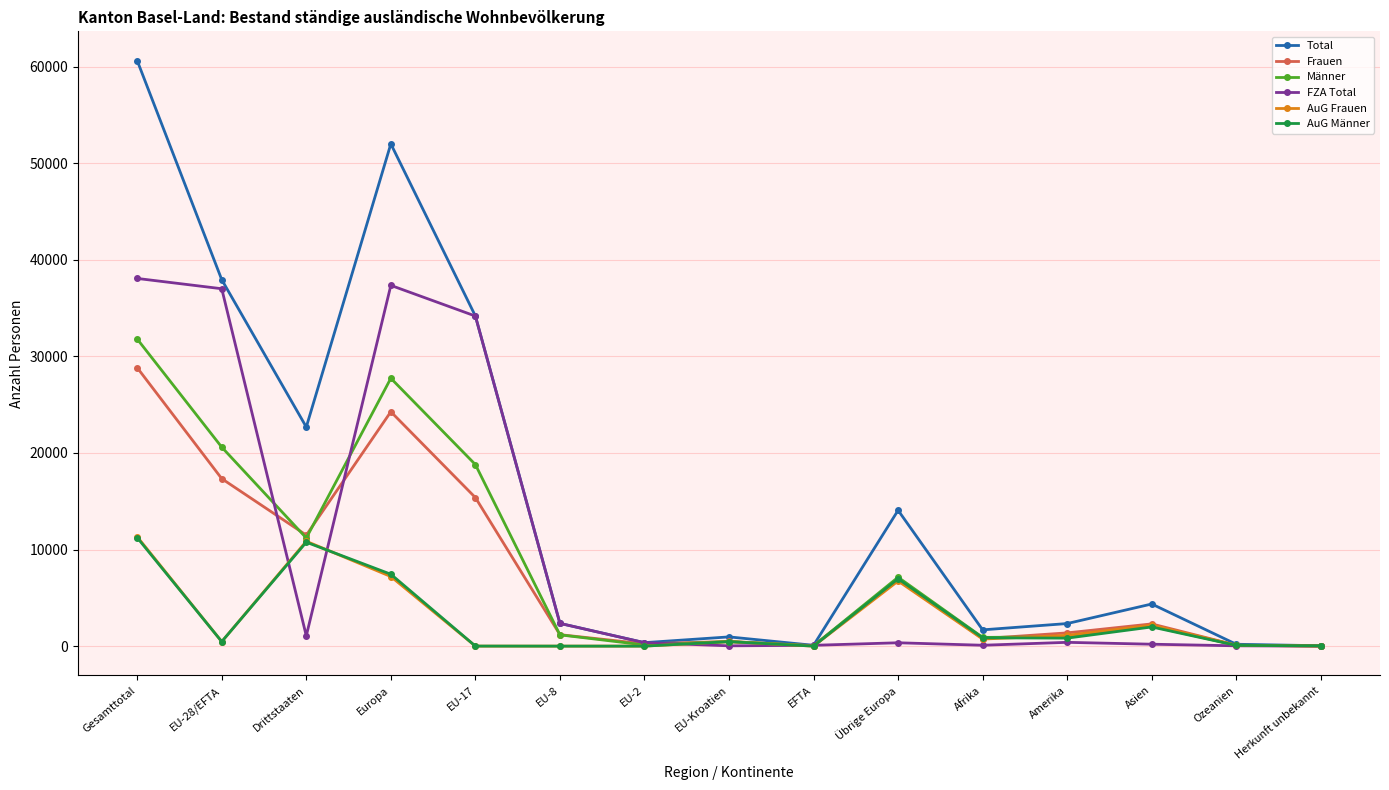

Is the value of Männer at Amerika greater than the value of Total at Asien?

No